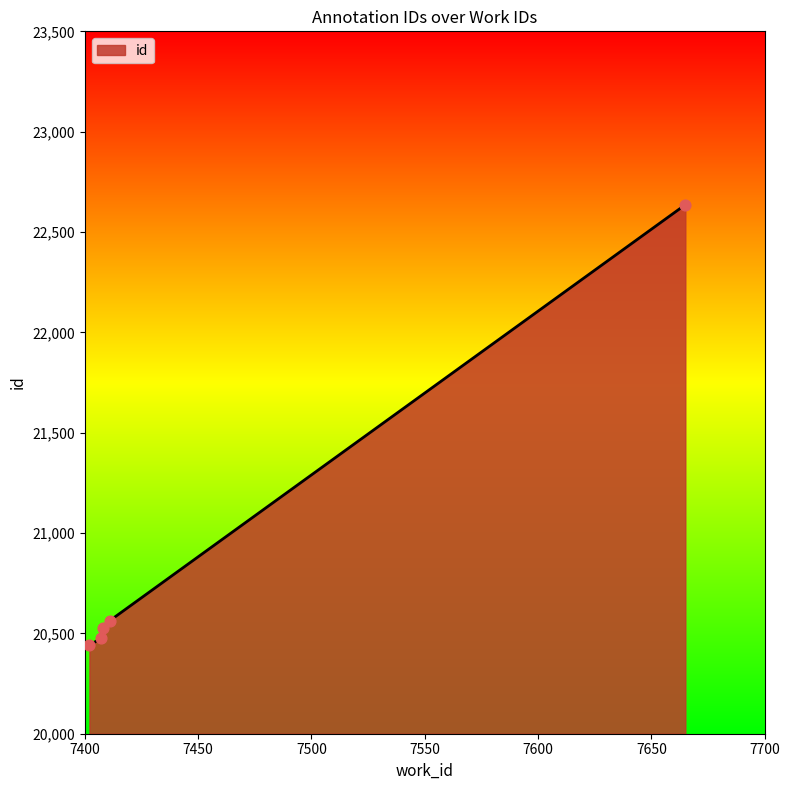

What is the maximum value shown in the chart?

22636.0